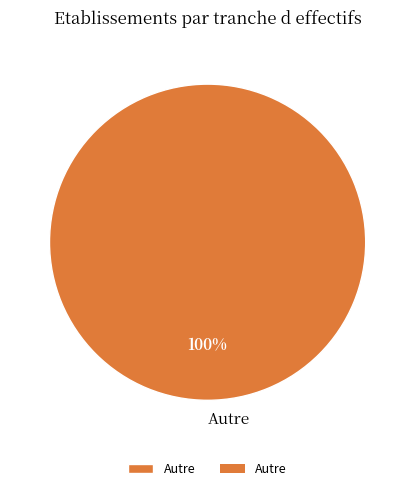

Rank the categories by value from lowest to highest.

Autre